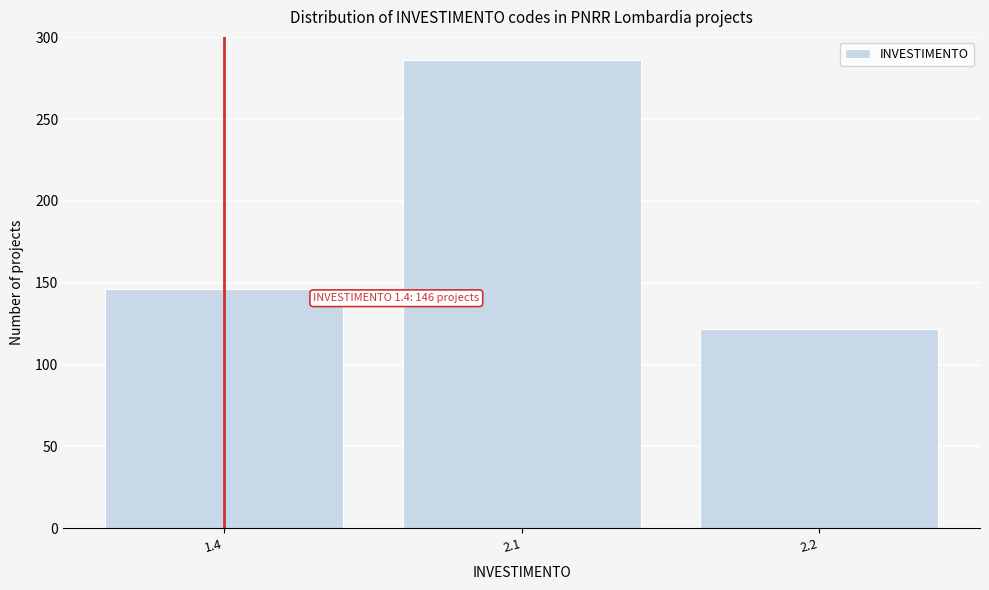

Reading right to left, what are all the values shown in this chart?

2.2=122	2.1=286	1.4=146